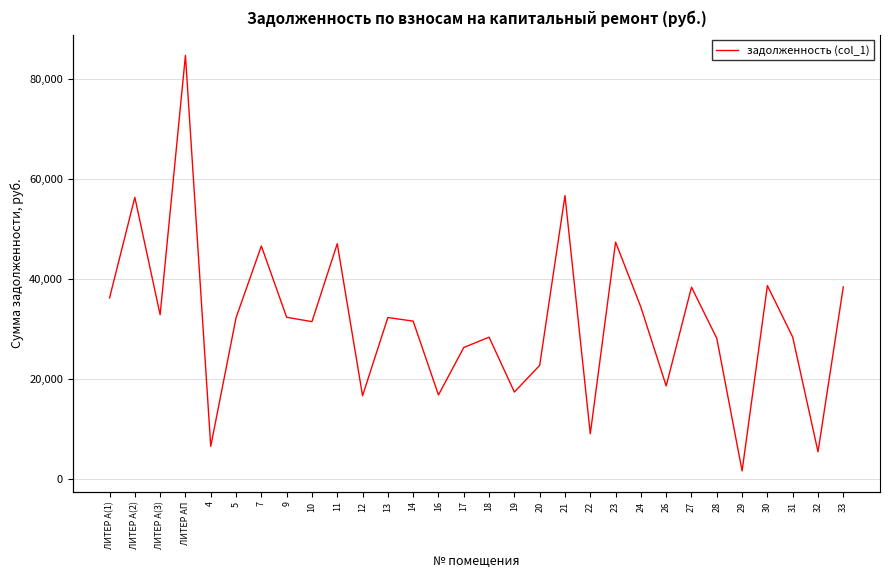

What is the difference between the maximum and minimum values?

83123.3